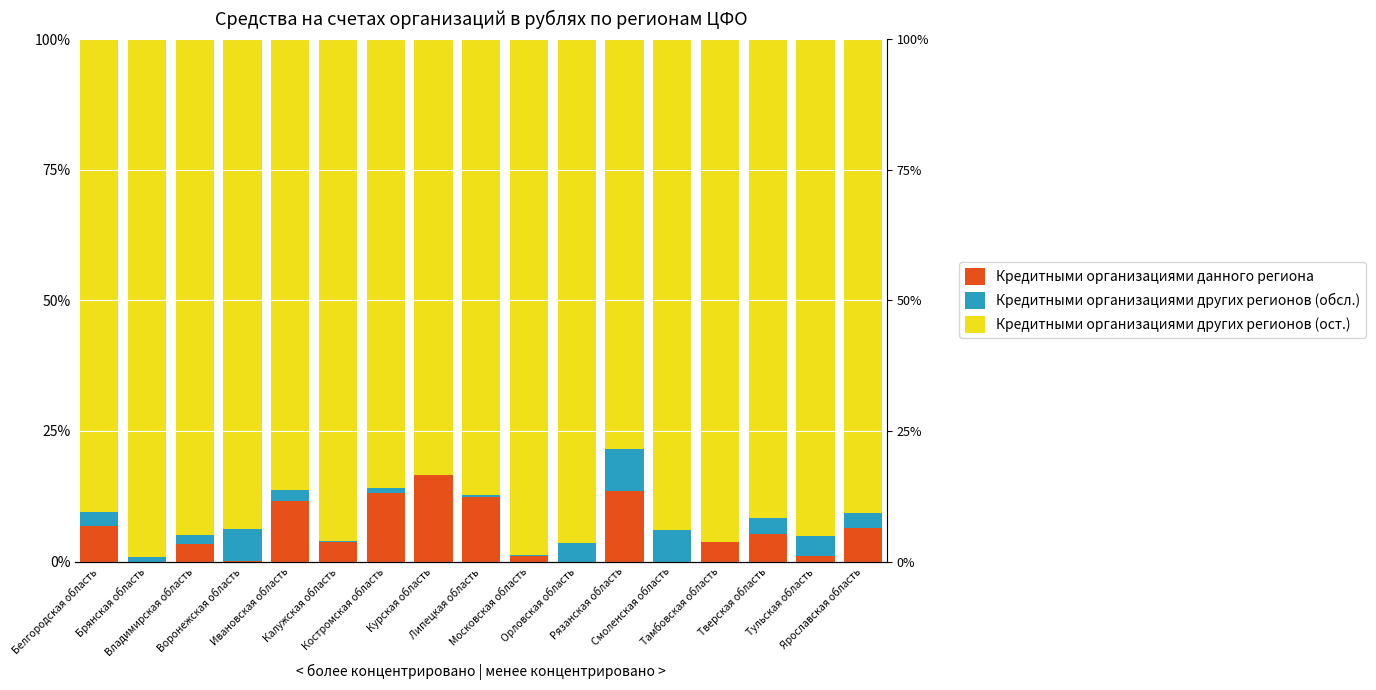

At Рязанская область, list the series in order from smallest to largest.

Кредитными организациями других регионов (обсл.), Кредитными организациями данного региона, Кредитными организациями других регионов (ост.)